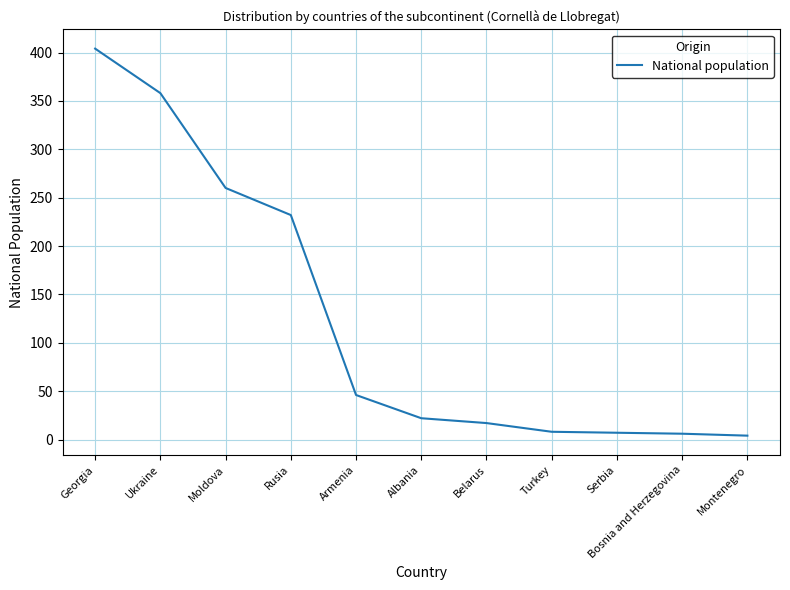

What position from the right is Rusia?

8